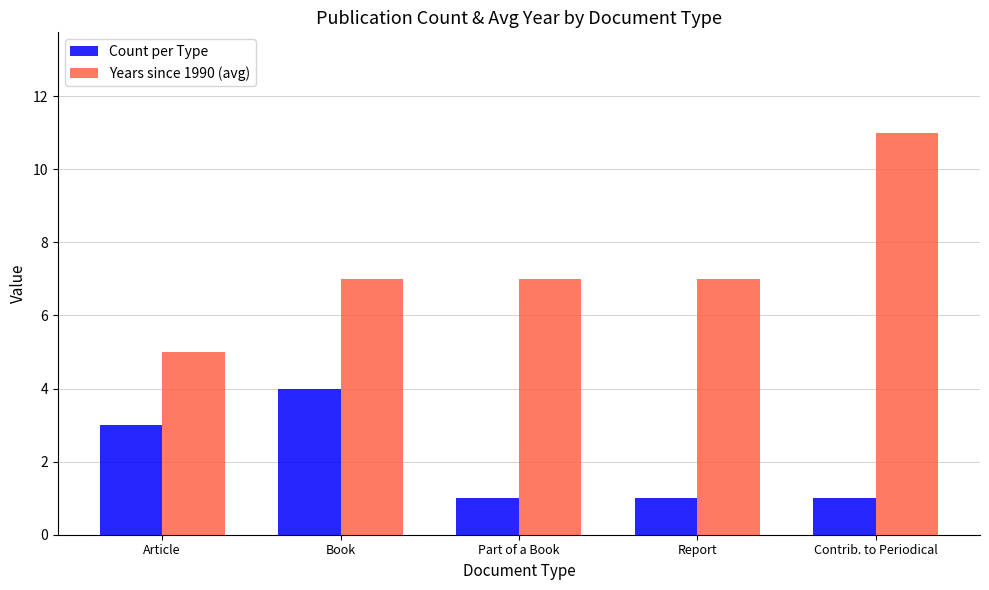

At how many categories does at least one series exceed 3?

5